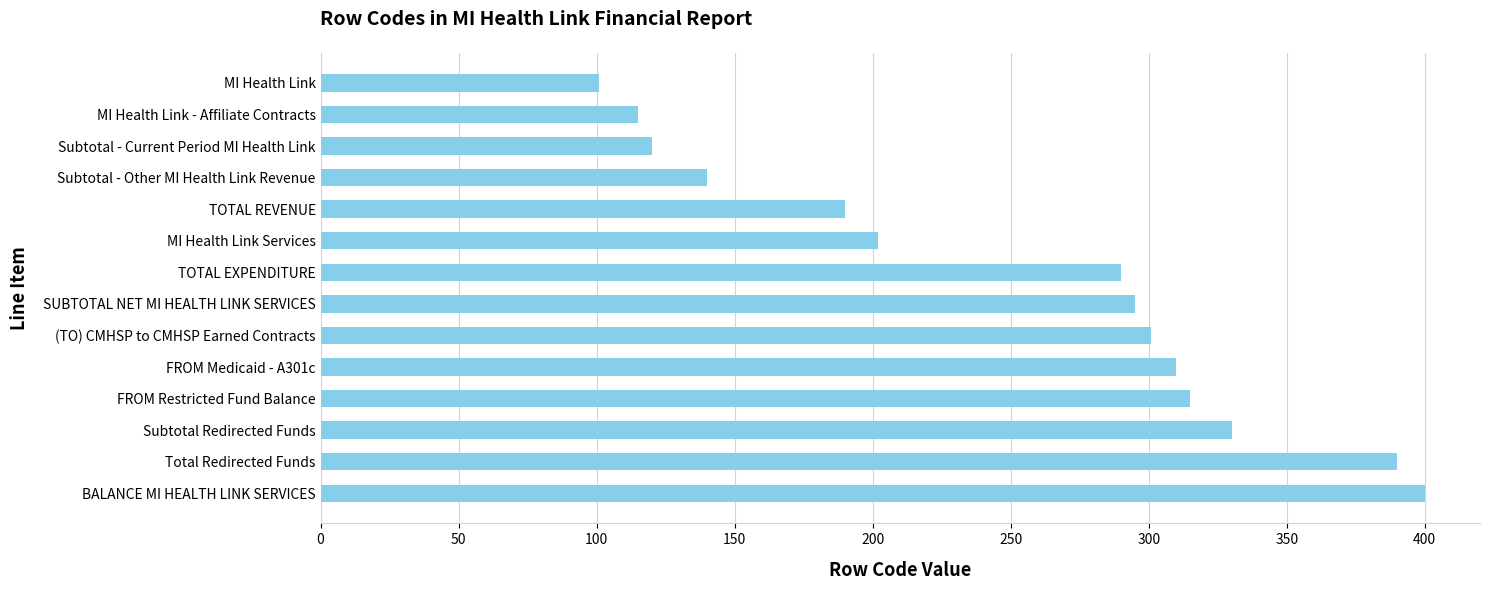

What is the change in value from FROM Medicaid - A301c to Total Redirected Funds?

+80